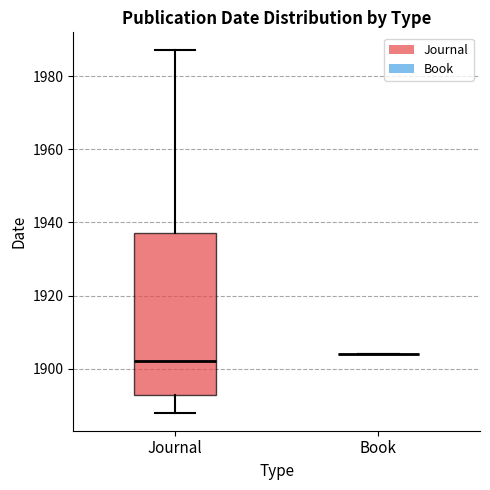

Reading left to right, transcribe this box plot: for each box, give where its median line is, the range the box spans, and where its two whiskers end, as read against the y-axis. The values are not printed on the chart, so give them approximately, as read against the axis.

Journal: median 1902, box 1892 to 1938, whiskers 1888 to 1988
Book: box collapsed to a line at 1904, whiskers 1904 to 1904